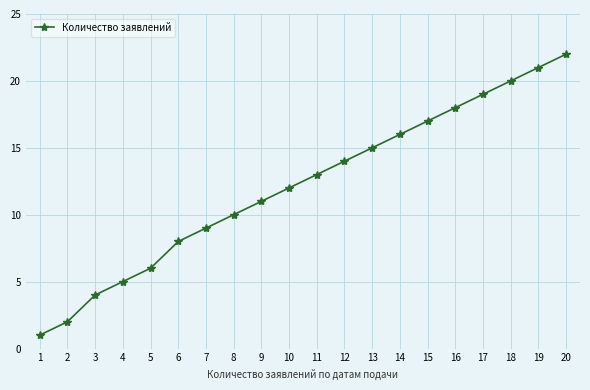

What is the sum of all values?

243